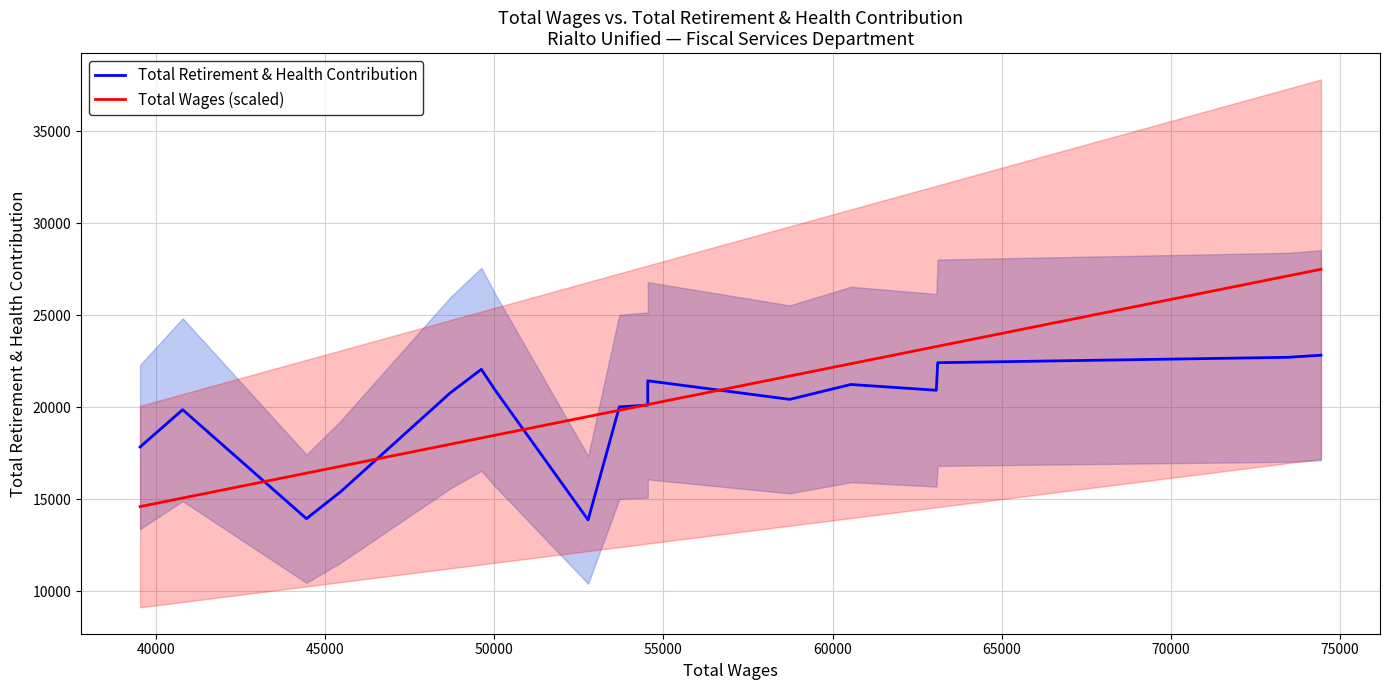

What is the sum of all Total Retirement & Health Contribution values?

336816.0